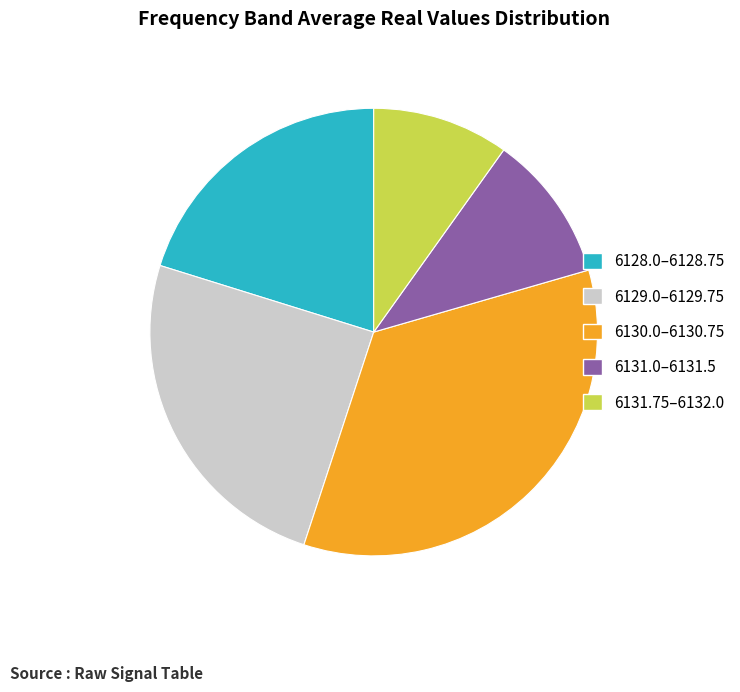

Which category has the biggest portion of the pie?

6130.0–6130.75